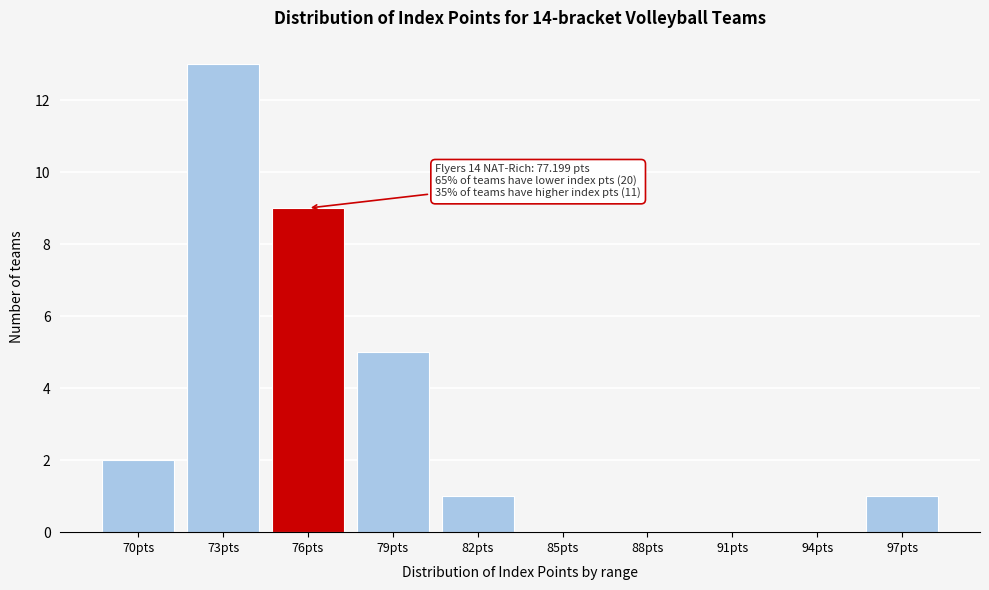

Reading right to left, list all the values displayed in this chart.

97pts=1	94pts=0	91pts=0	88pts=0	85pts=0	82pts=1	79pts=5	76pts=9	73pts=13	70pts=2